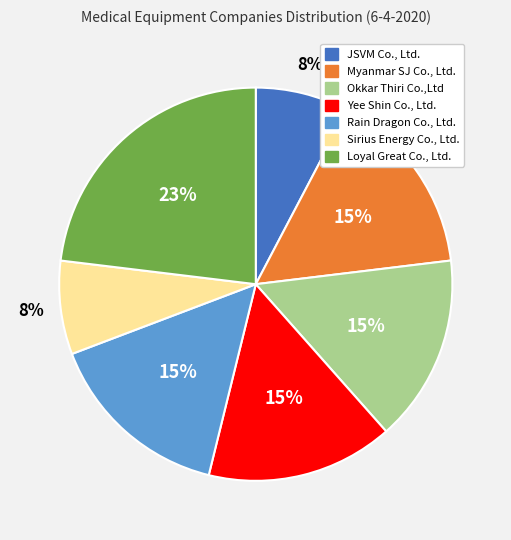

Is there any slice that represents more than half of the pie?

No